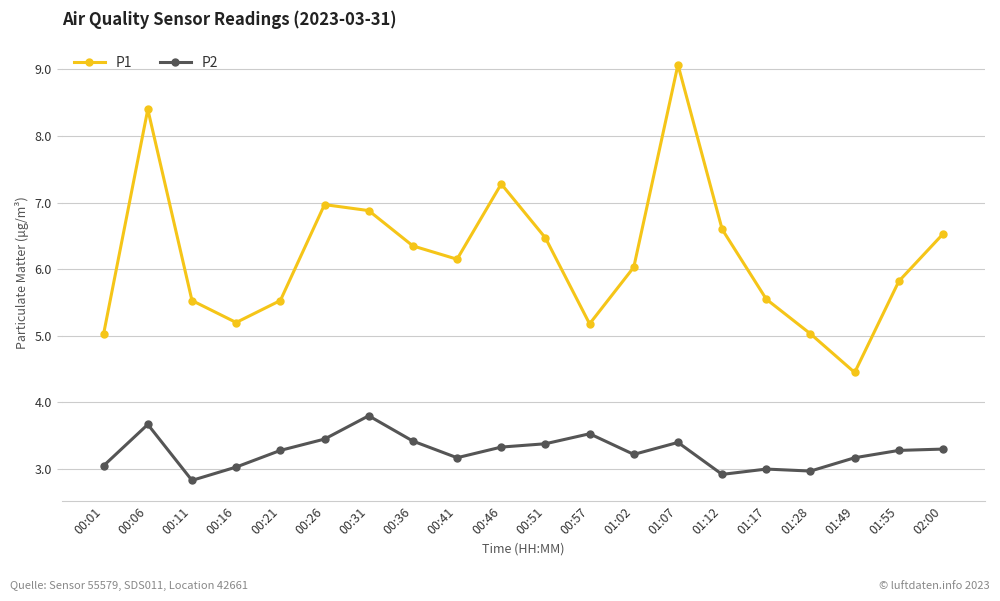

What is the label of the 16th point from the left?

01:17